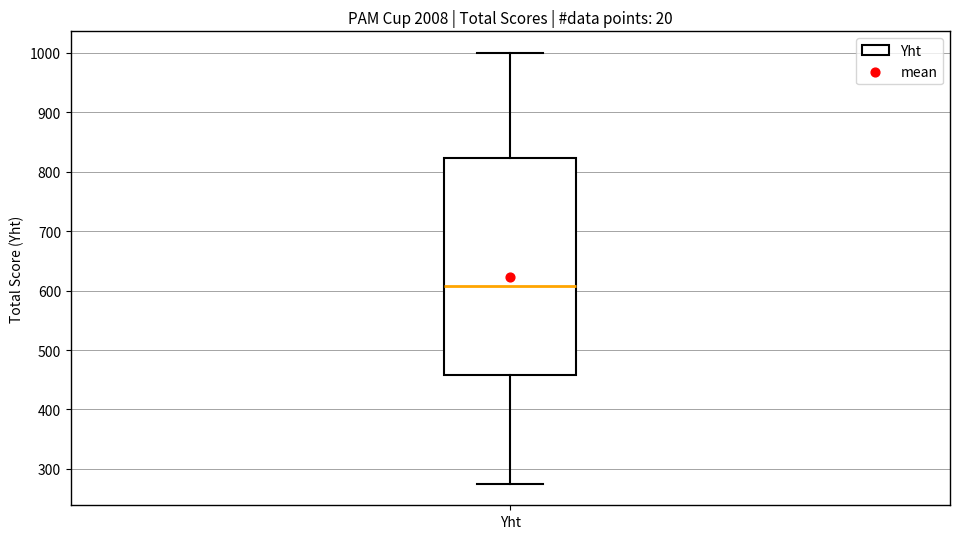

Transcribe this box plot: give where the median line is, the range the box spans, and where the two whiskers end, as read against the y-axis. The values are not printed on the chart, so give them approximately, as read against the axis.

median 610, box 460 to 820, whiskers 280 to 1000